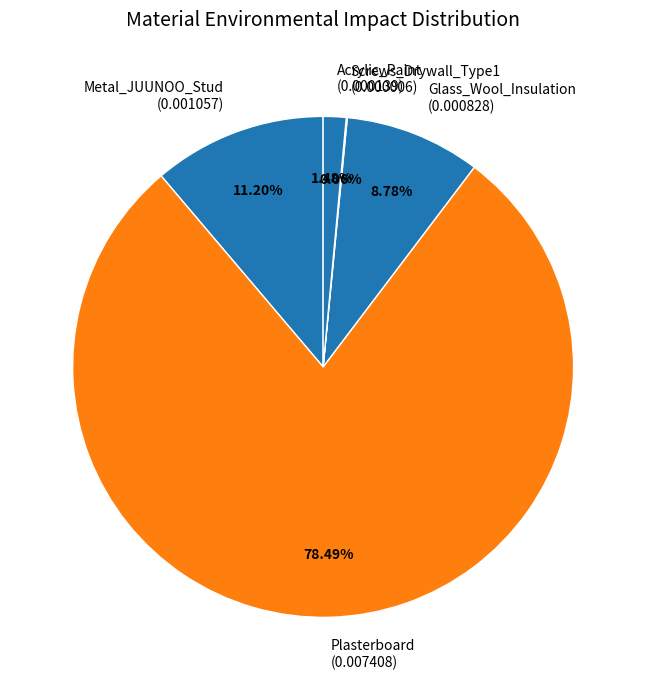

Combined, do Plasterboard (0.007408) and Metal_JUUNOO_Stud (0.001057) account for over 50%?

Yes